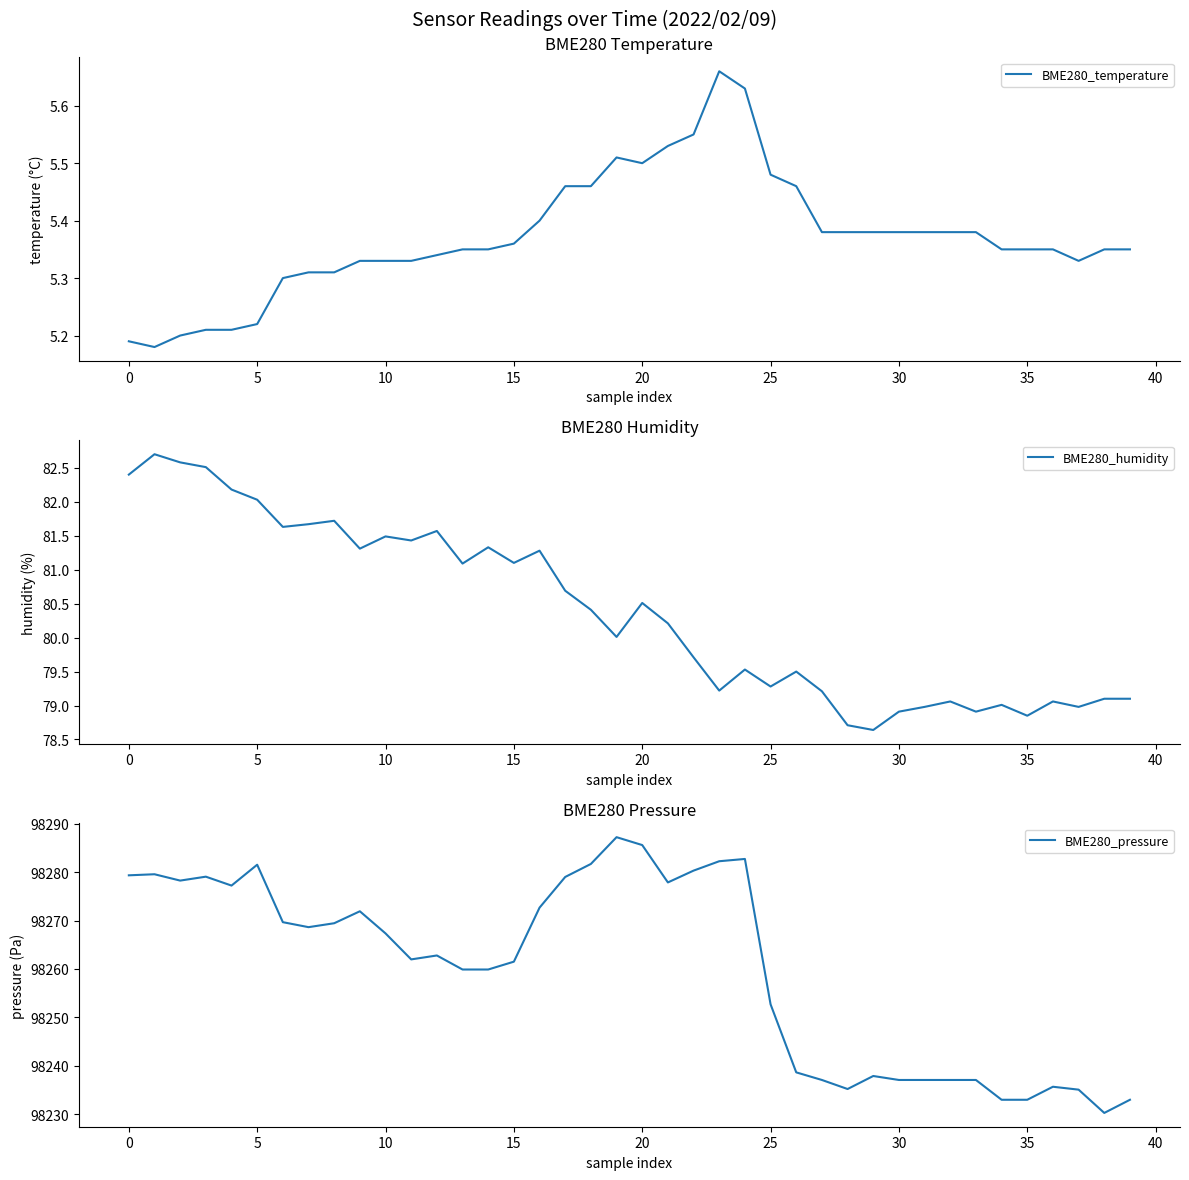

Does the chart display data point markers on the line(s)?

No